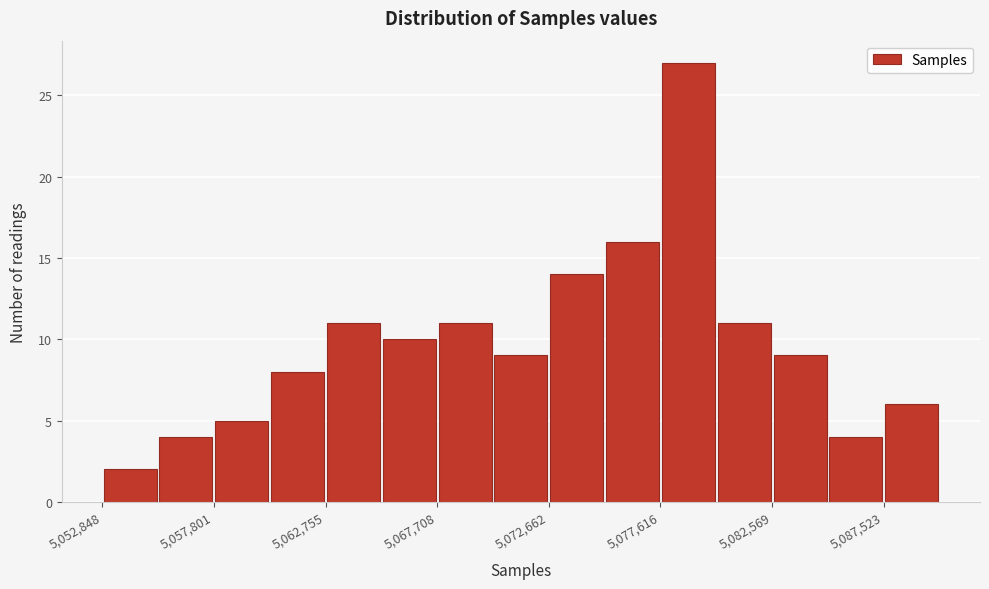

What is the height of the bar covering 5087500 to 5090000 on the x-axis? Neither the bar edges nor the heights are printed on the chart, so give them approximately, as read against the axes.

6